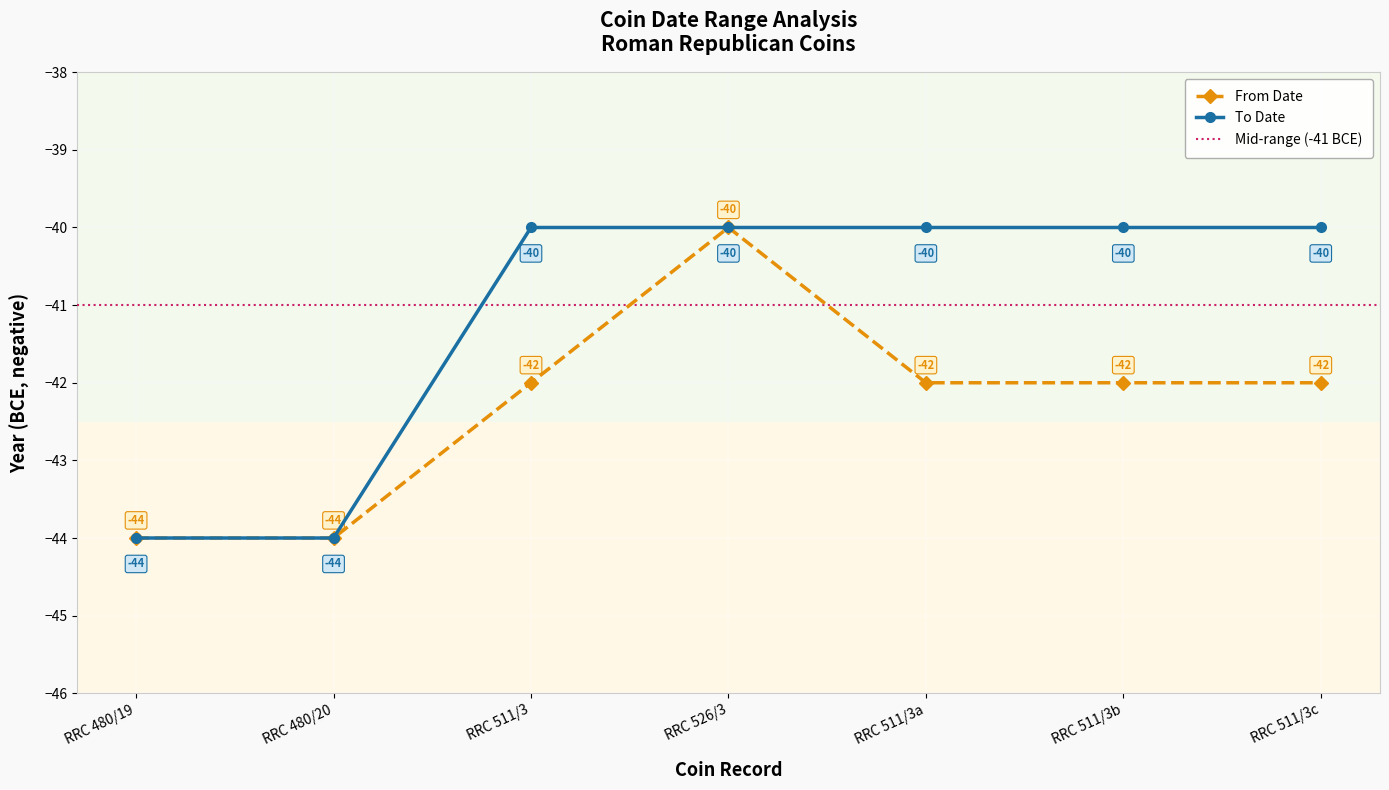

Does the chart display data point markers on the line(s)?

Yes